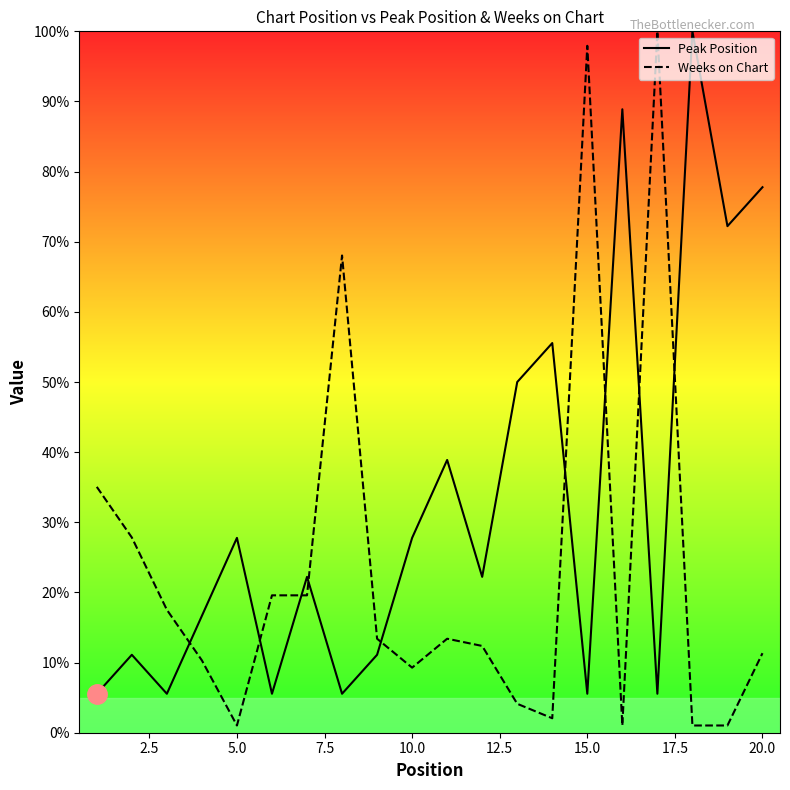

True or false: Peak Position and Weeks on Chart intersect in this chart.

True